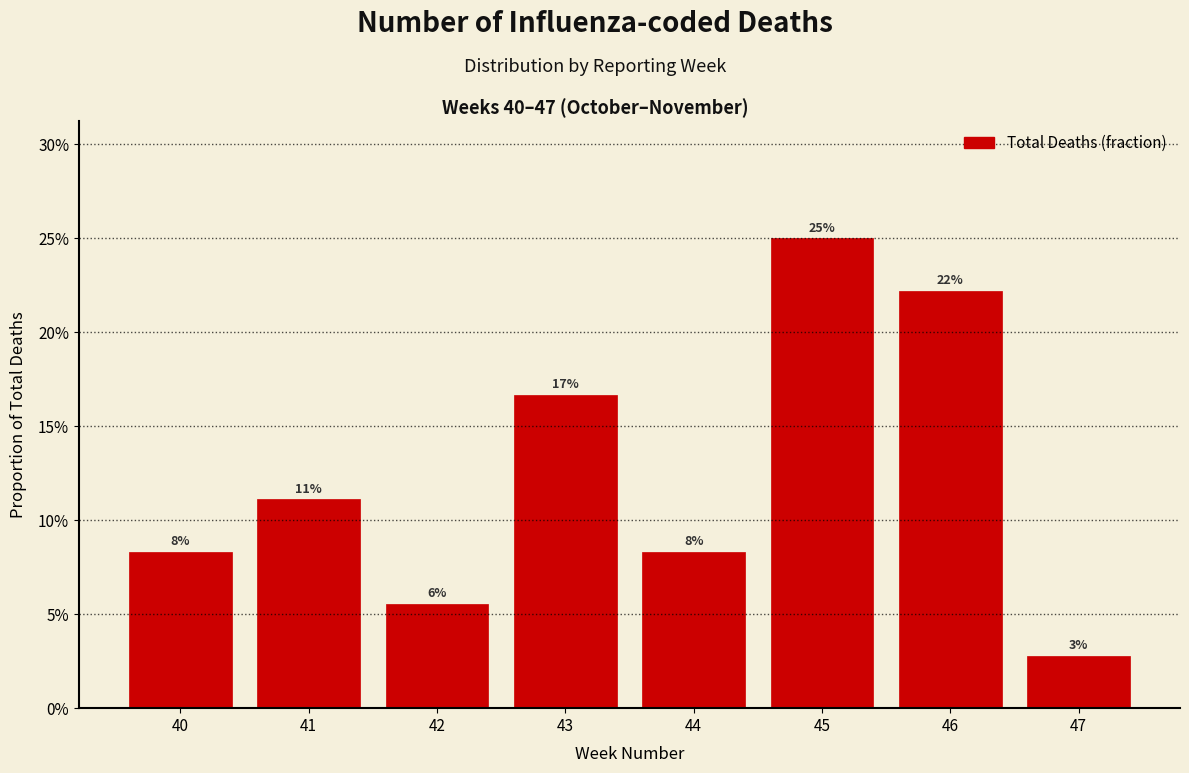

Are the bars horizontal?

No